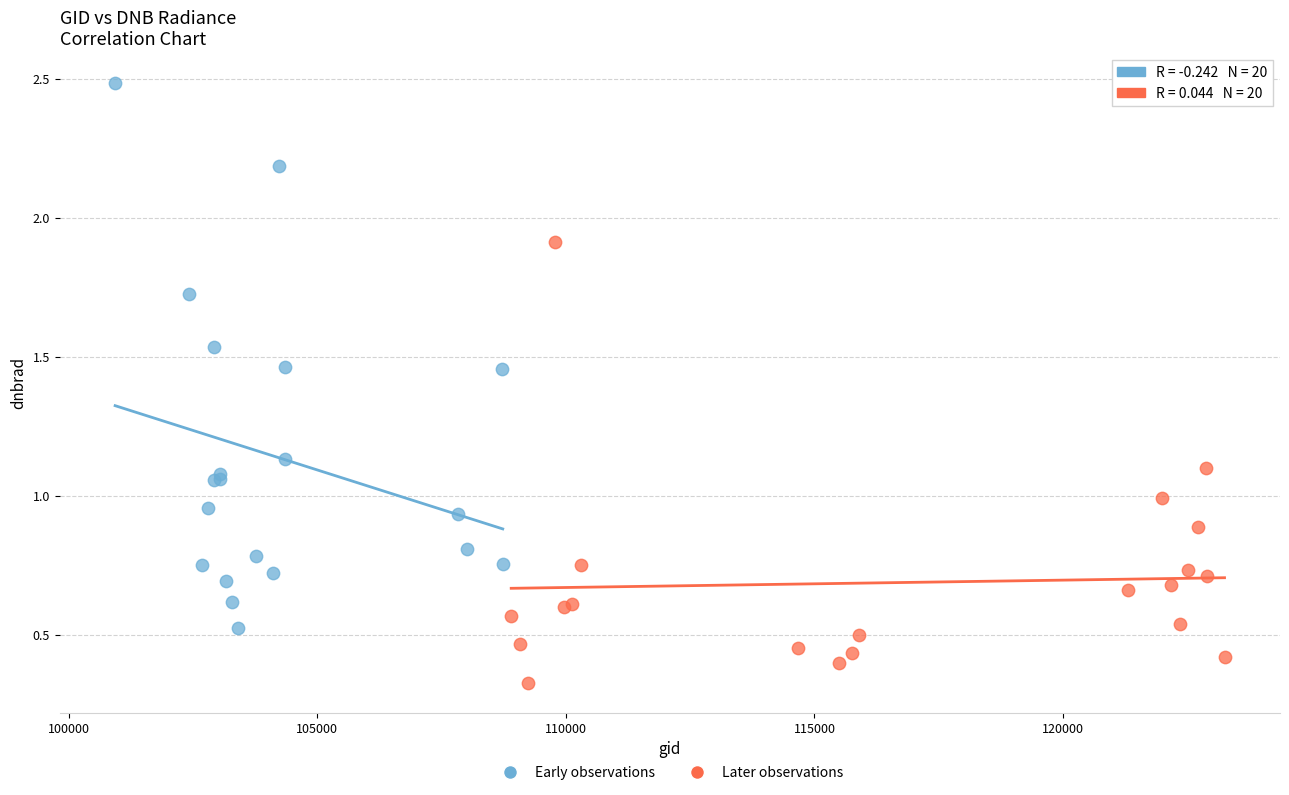

Which series reaches the maximum Y coordinate?

Early observations